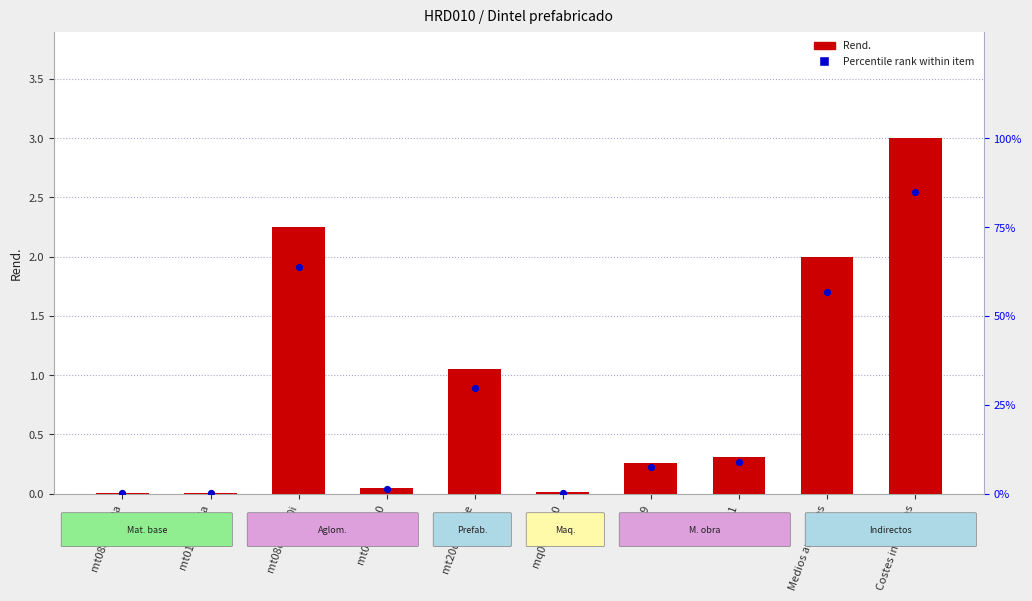

Which series has the largest Y range (max minus min)?

Rend.